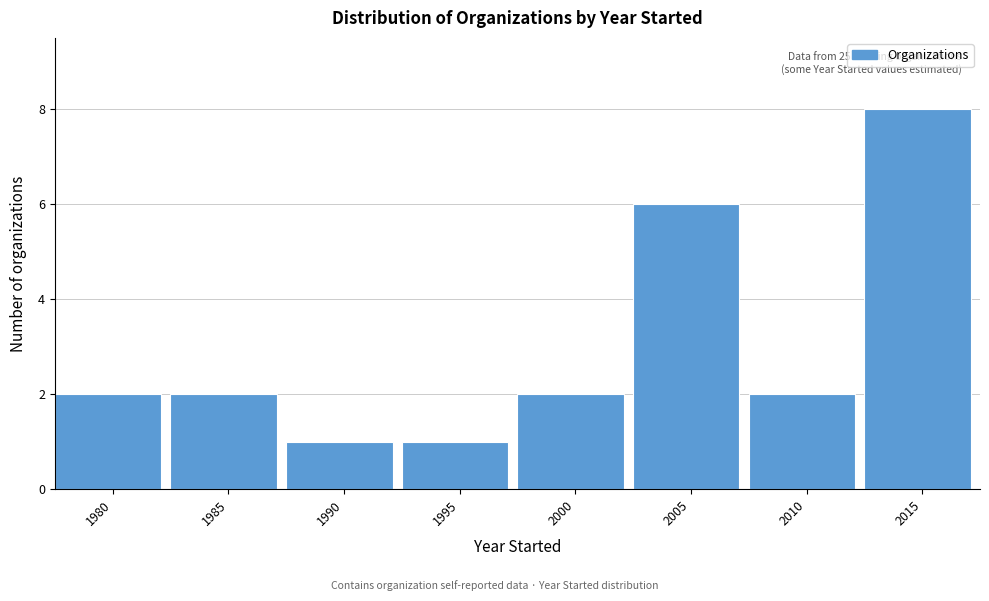

Reading left to right, list all the values displayed in this chart.

2	2	1	1	2	6	2	8